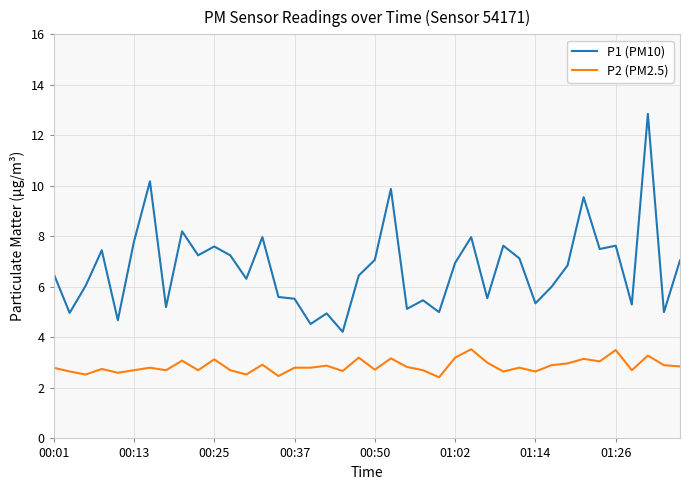

What is the difference between the maximum and minimum values in the P1 (PM10) series?

8.6